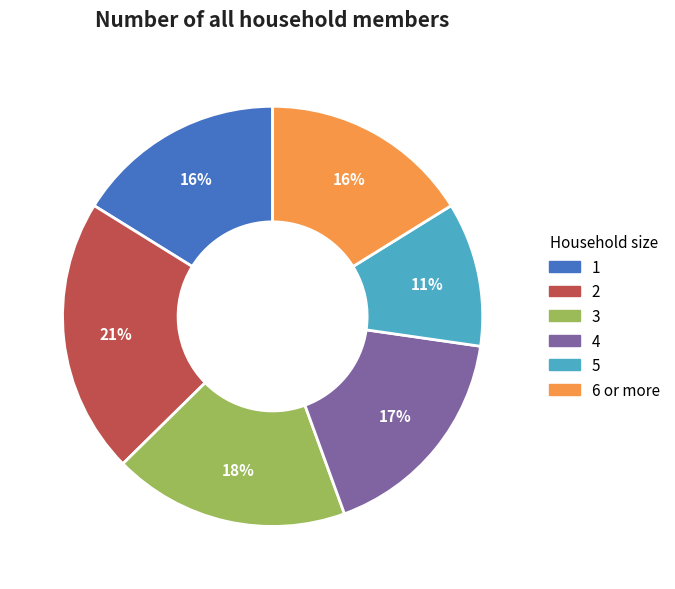

How many segments does this pie chart have?

6